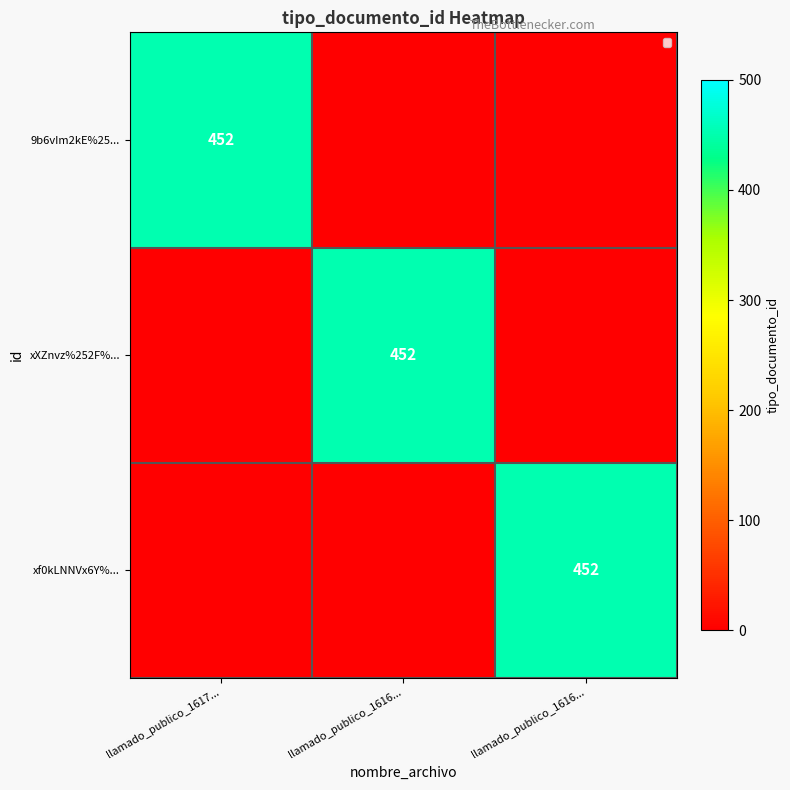

Rank the series by their maximum value, from lowest to highest.

9b6vIm2kE%25..., xXZnvz%252F%..., xf0kLNNVx6Y%...